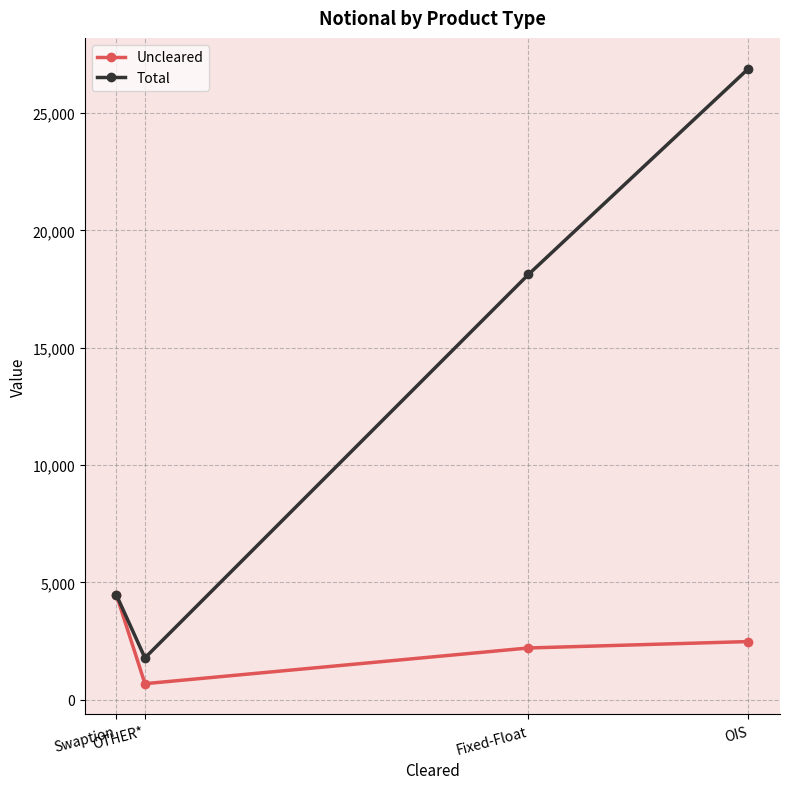

List the series in order of their overall mean, lowest first.

Uncleared, Total